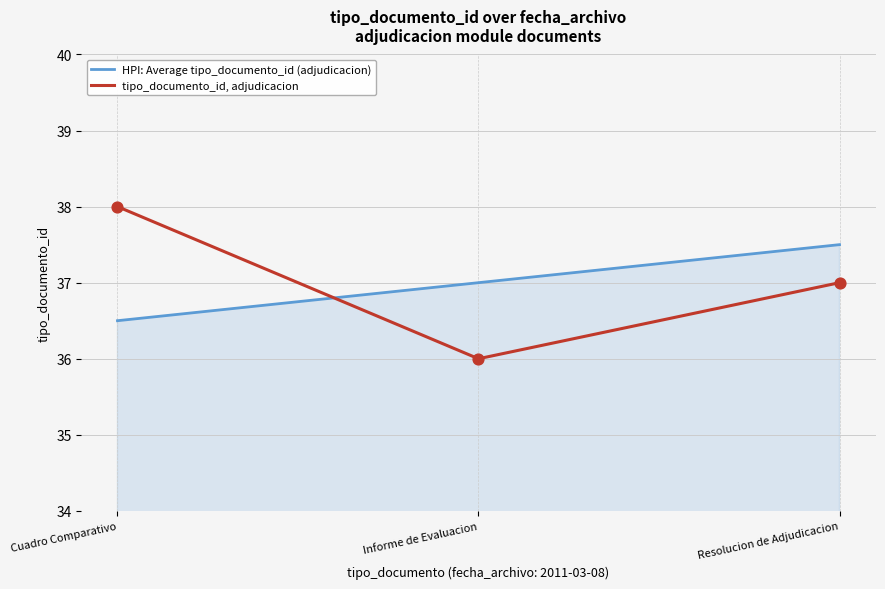

Is the value of HPI: Average tipo_documento_id (adjudicacion) at Informe de Evaluacion greater than the value of tipo_documento_id, adjudicacion at Cuadro Comparativo?

No